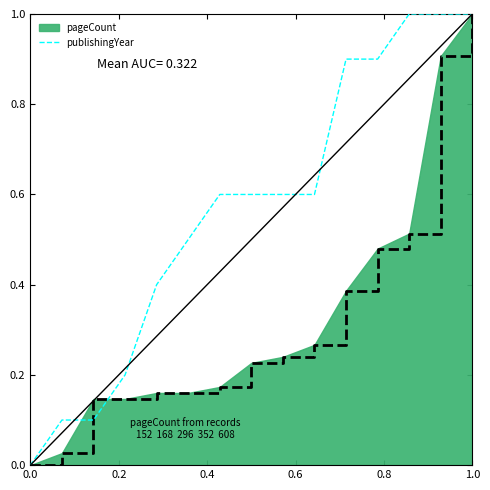

What is the highest value of the pageCount series?

1.0